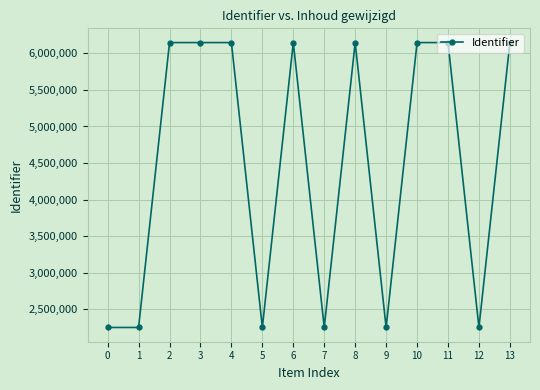

What is the smallest value displayed?

2251331